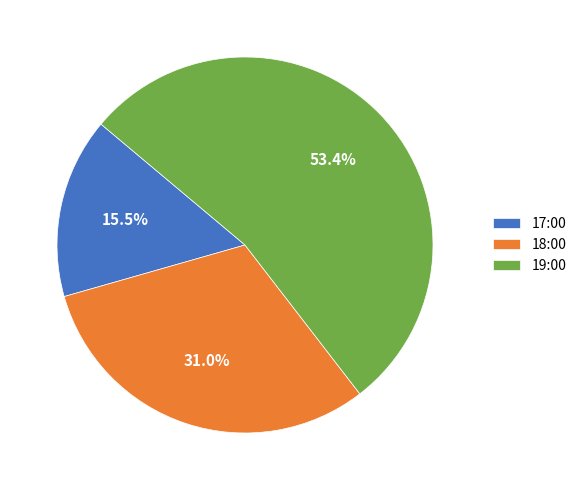

What is the majority slice?

19:00